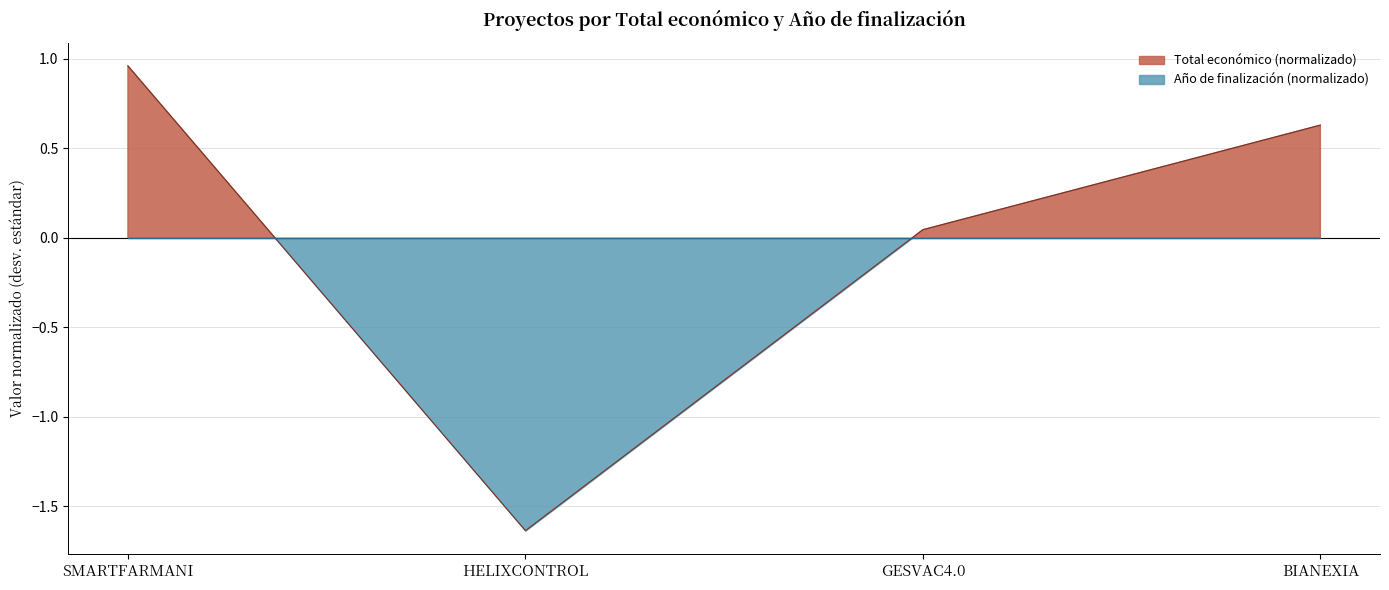

What is the approximate value at HELIXCONTROL?

-1.6